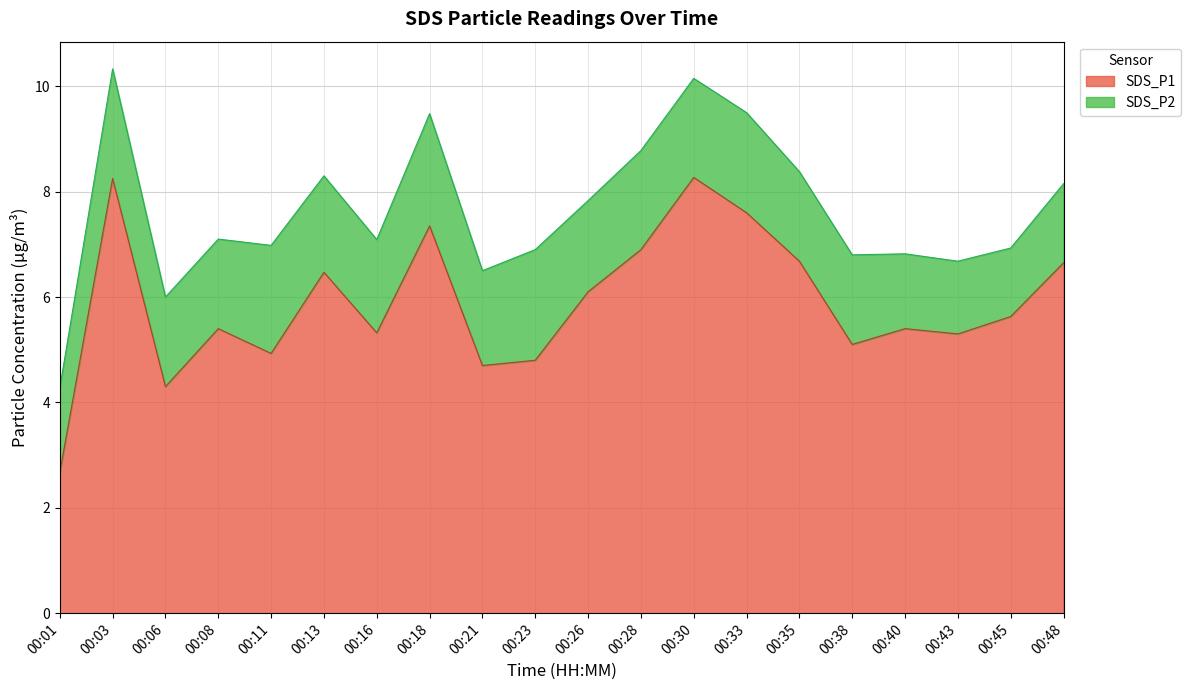

What is the minimum value for SDS_P1?

2.7